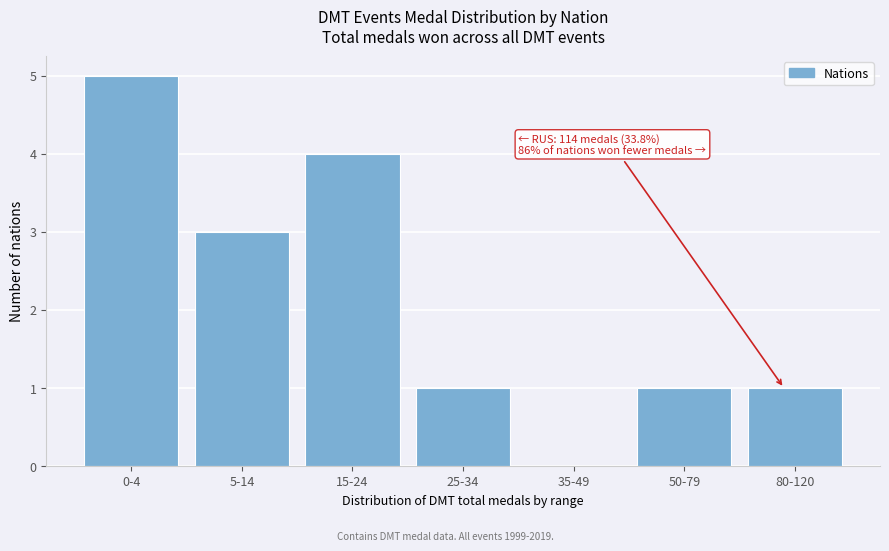

Reading left to right, transcribe all the data shown in this chart.

0-4=5	5-14=3	15-24=4	25-34=1	35-49=0	50-79=1	80-120=1